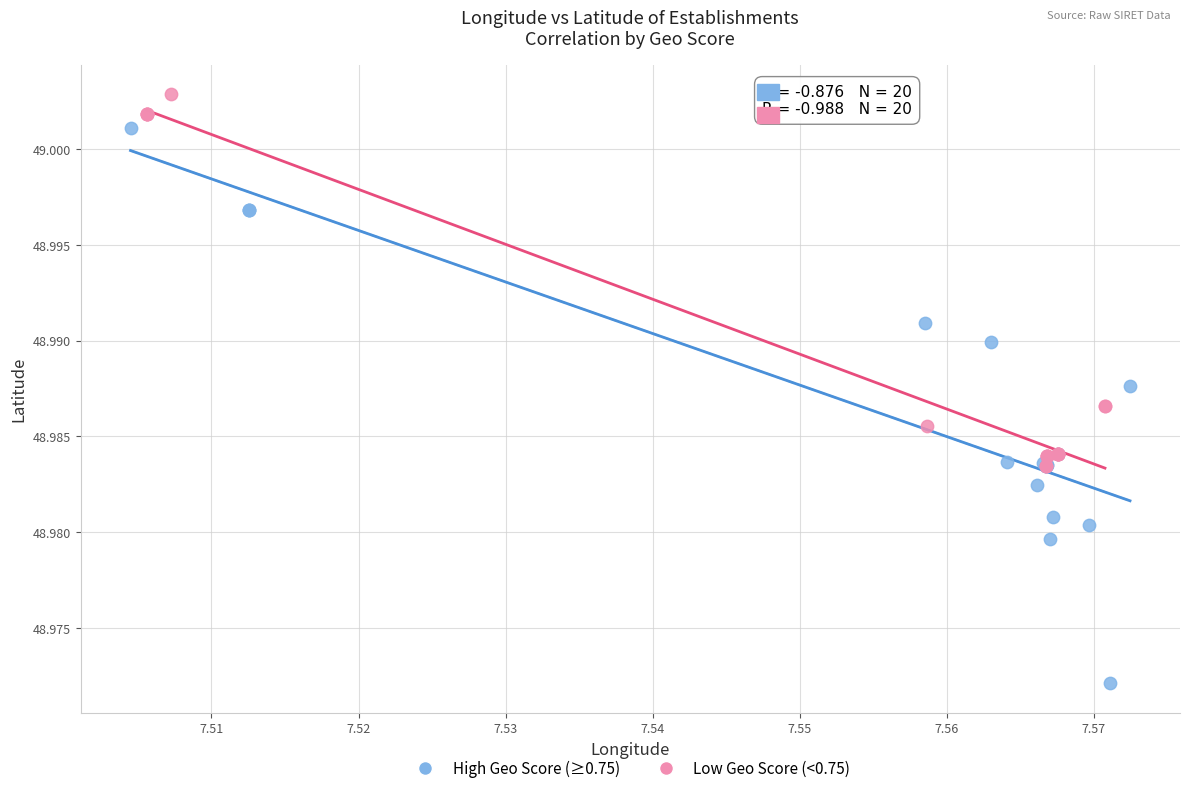

Which series has the largest Y range (max minus min)?

High Geo Score (≥0.75)